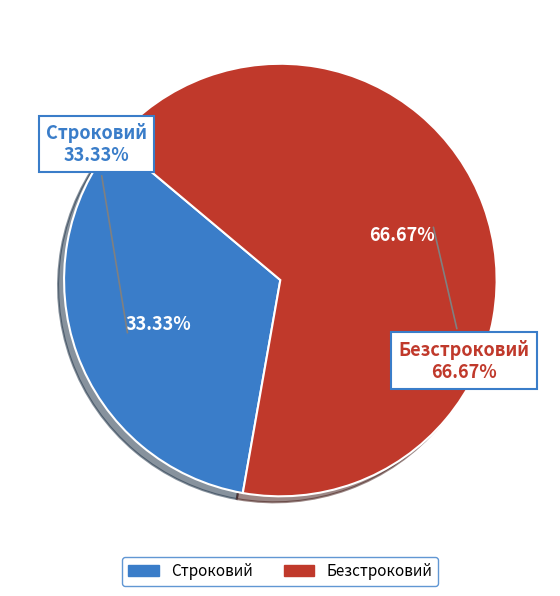

Which slice is the largest?

Безстроковий